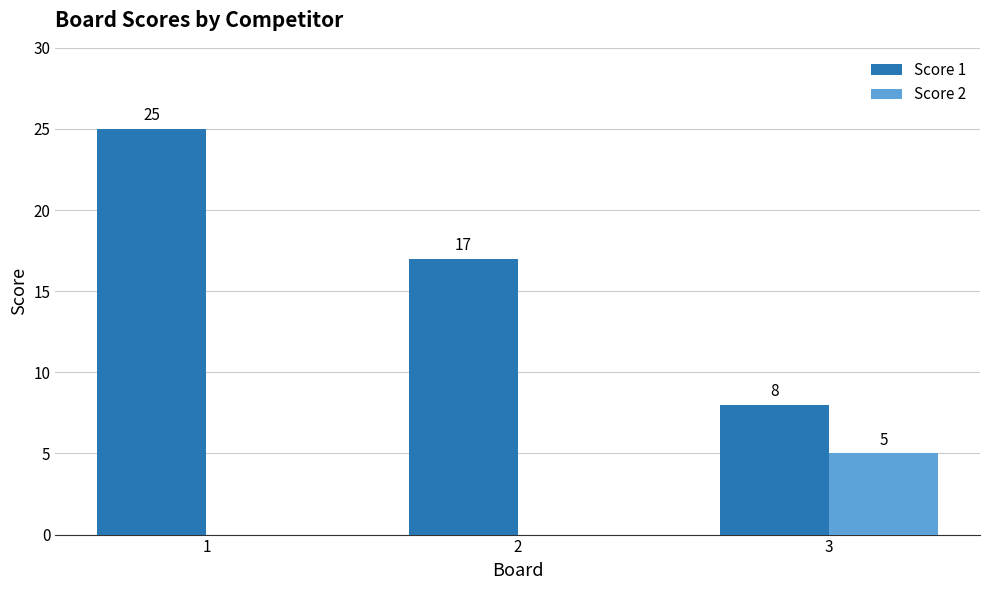

What is the approximate value of Score 2 at 3?

5